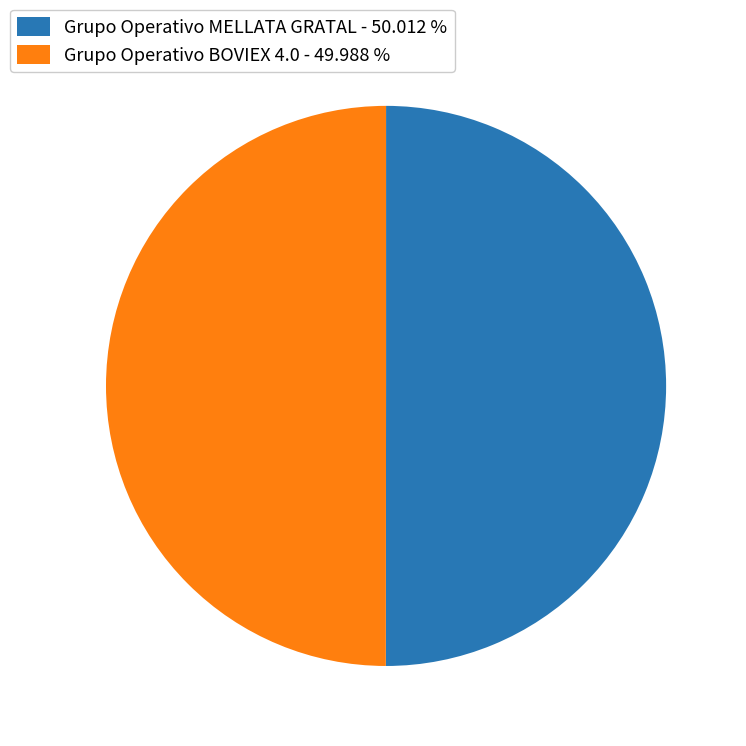

True or false: Grupo Operativo BOVIEX 4.0 accounts for 56% of the total.

False